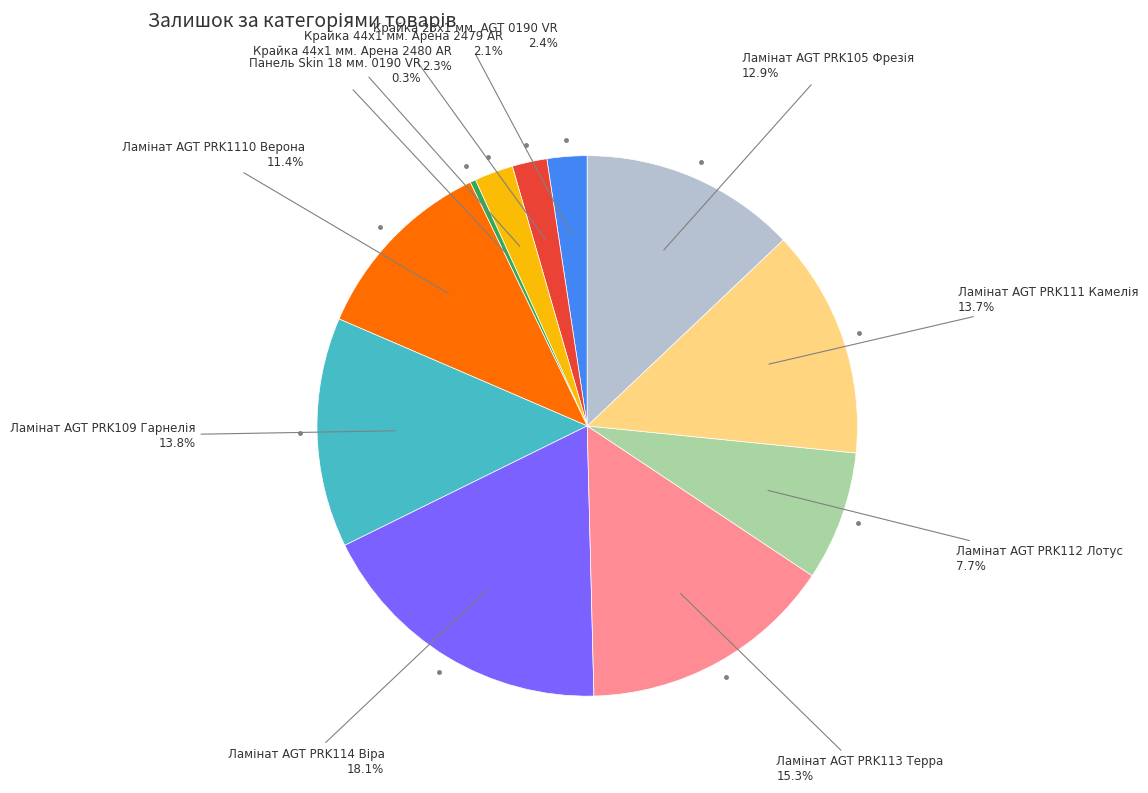

Does any single category account for the majority?

No